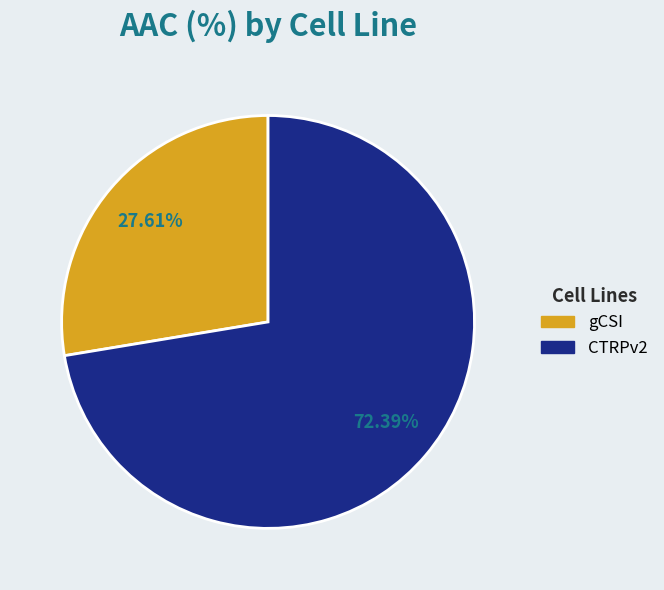

Does any single category account for the majority?

Yes